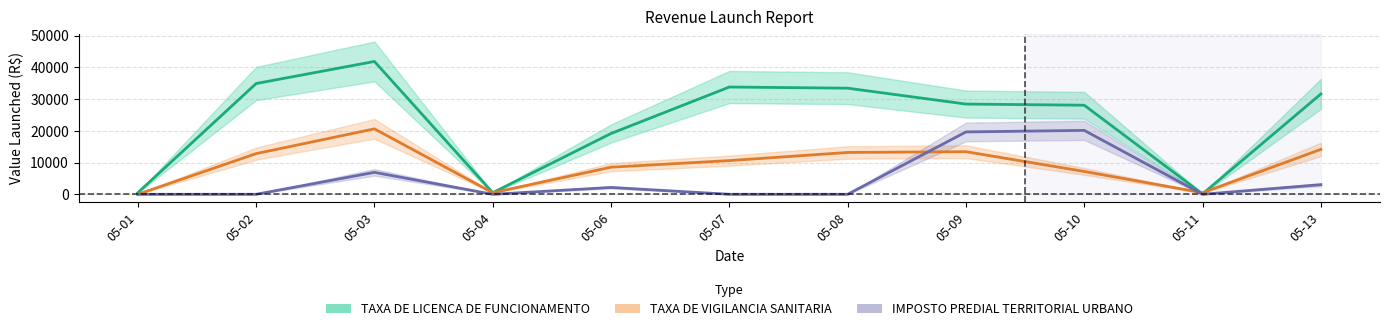

How many data points does each series have?

11